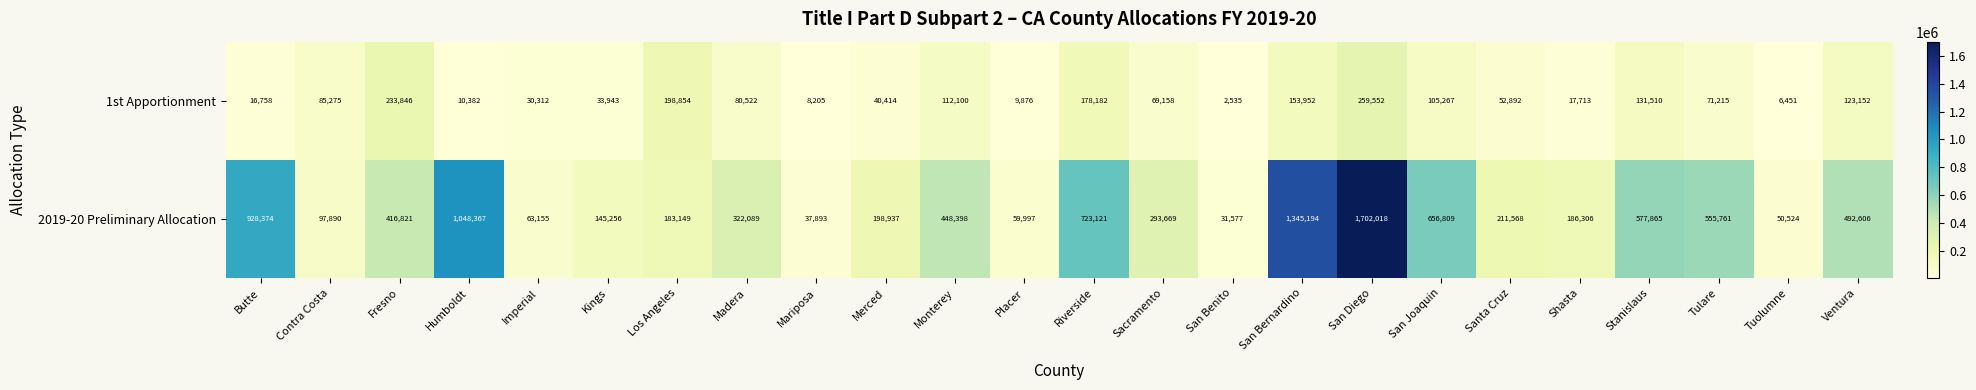

How many series are shown in this chart?

2